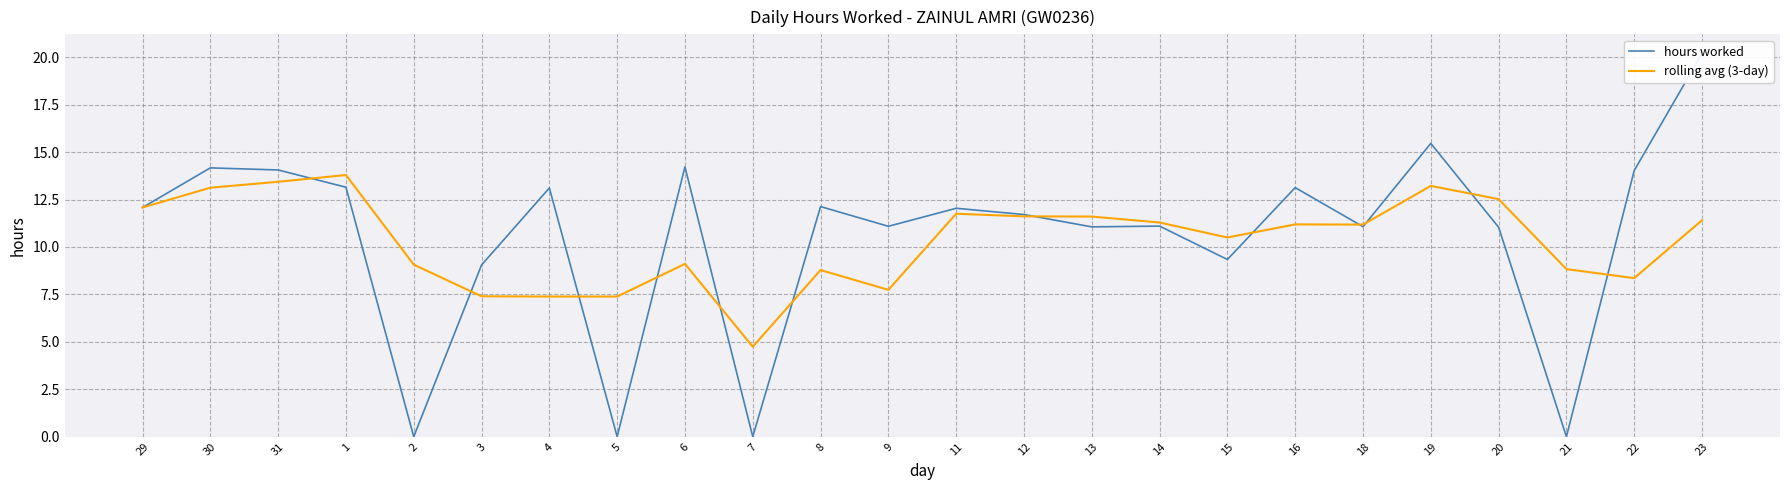

Rank the series by their maximum value, from highest to lowest.

hours worked, rolling avg (3-day)